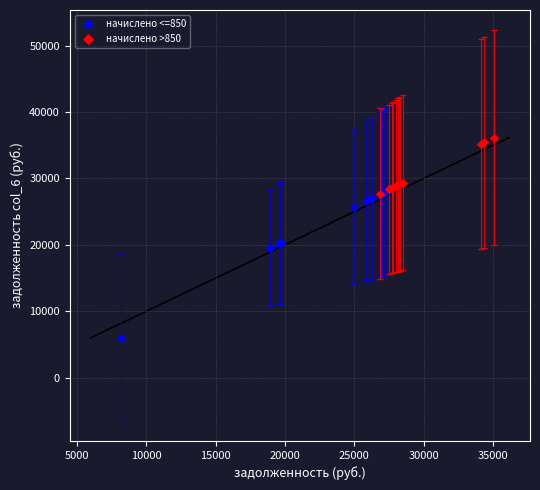

Which series reaches the maximum Y coordinate?

начислено >850